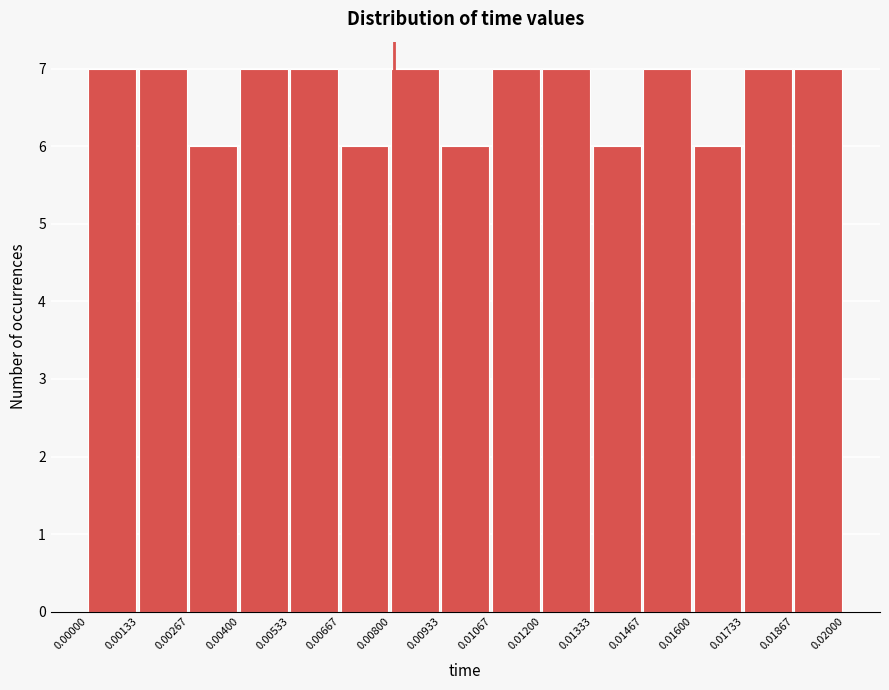

How tall is the bar that spans 0.00133 to 0.00267 on the x-axis? The values are not printed on the chart, so give them approximately, as read against the axis.

7